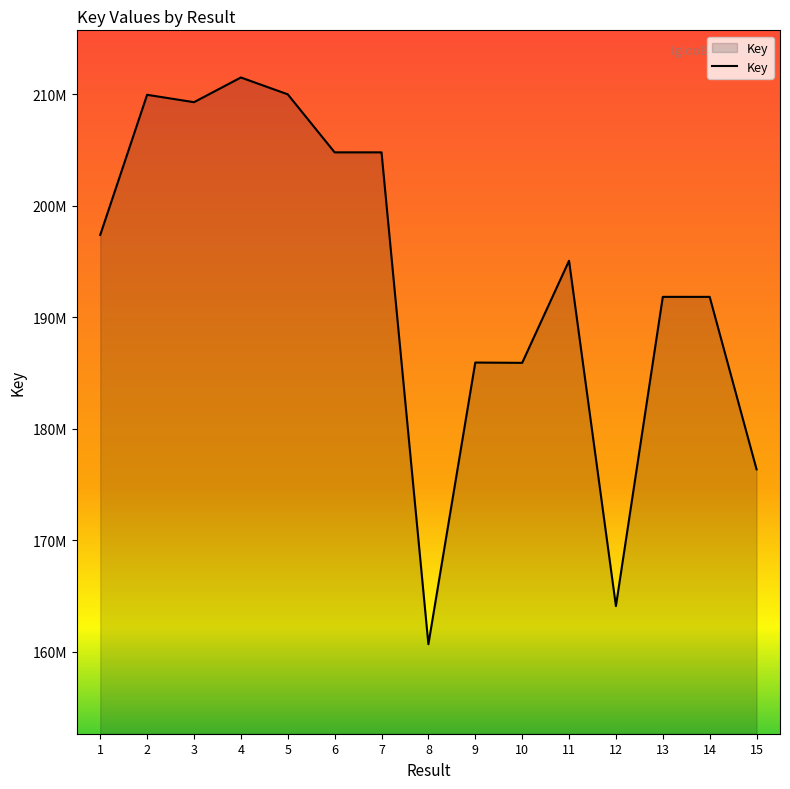

True or false: the data has more than 0 interior local peaks.

True